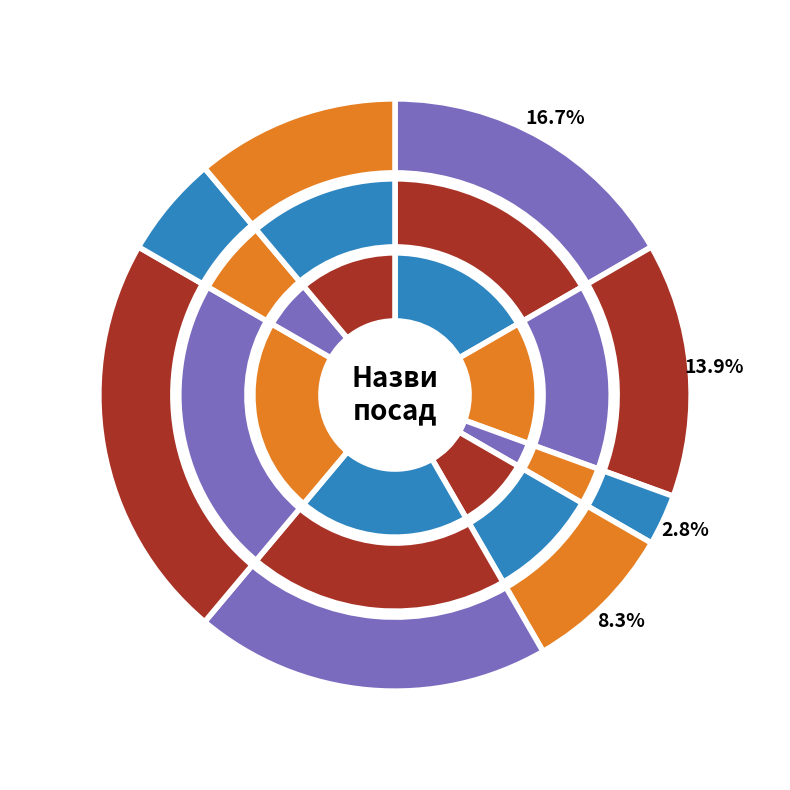

Combined, do Ректор and Начальник account for over 50%?

No